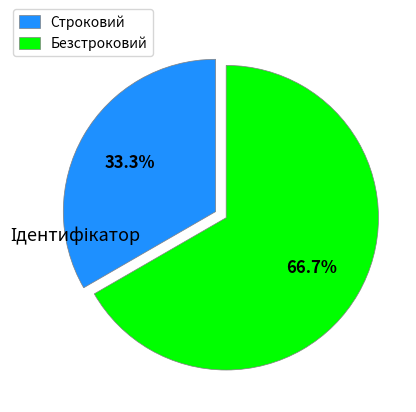

Rank the categories by value from highest to lowest.

Безстроковий, Строковий